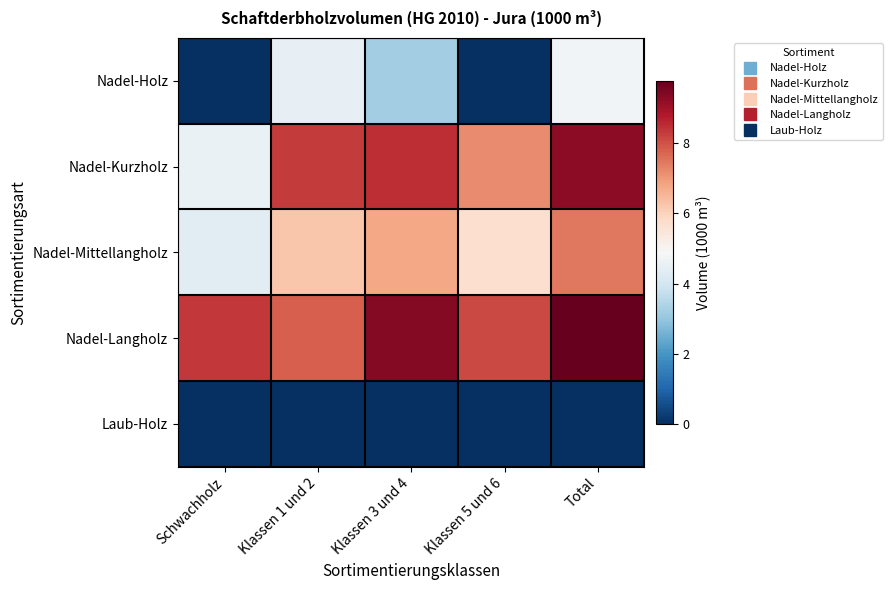

Reading left to right, what are all the values shown in this chart?

Nadel-Holz: Schwachholz=0.0	Klassen 1 und 2=4.5	Klassen 3 und 4=3.2	Klassen 5 und 6=0.0	Total=4.7
Nadel-Kurzholz: Schwachholz=4.6	Klassen 1 und 2=8.3	Klassen 3 und 4=8.5	Klassen 5 und 6=7.2	Total=9.3
Nadel-Mittellangholz: Schwachholz=4.3	Klassen 1 und 2=6.2	Klassen 3 und 4=6.8	Klassen 5 und 6=5.7	Total=7.5
Nadel-Langholz: Schwachholz=8.3	Klassen 1 und 2=7.8	Klassen 3 und 4=9.4	Klassen 5 und 6=8.1	Total=9.8
Laub-Holz: Schwachholz=0.0	Klassen 1 und 2=0.0	Klassen 3 und 4=0.0	Klassen 5 und 6=0.0	Total=0.0